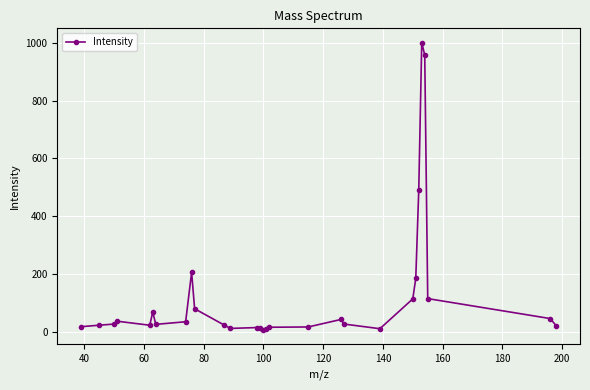

What is the difference between the maximum and minimum values?

992